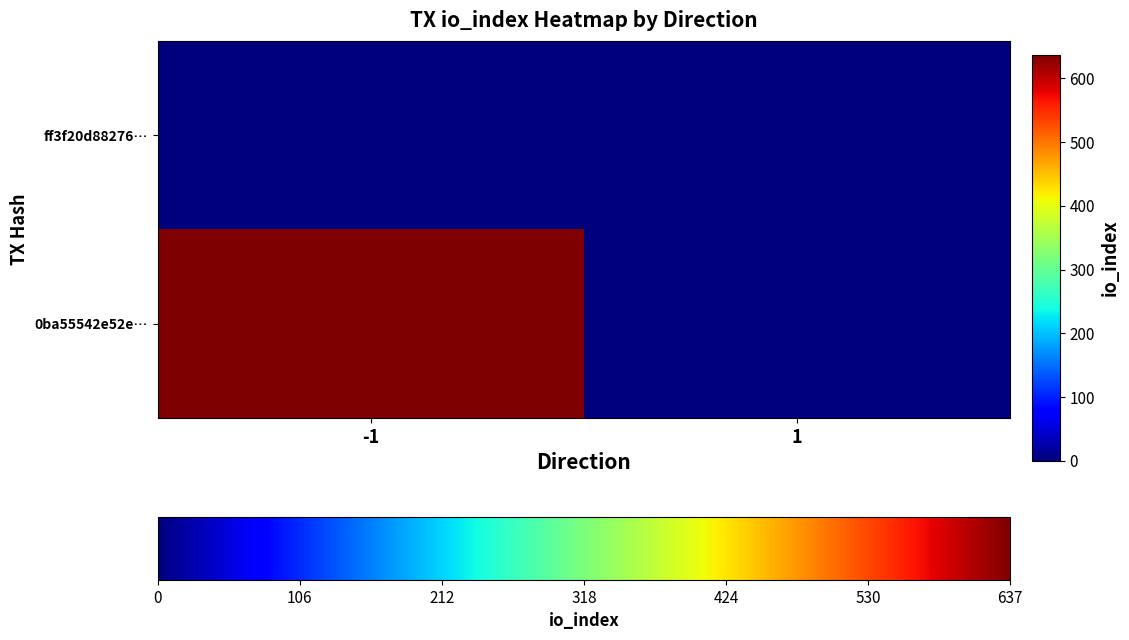

Rank the series by their average value, from lowest to highest.

ff3f20d88276…, 0ba55542e52e…